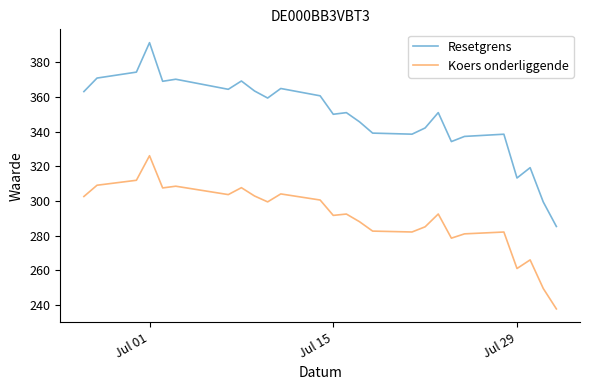

Which series has the largest total across all categories?

Resetgrens